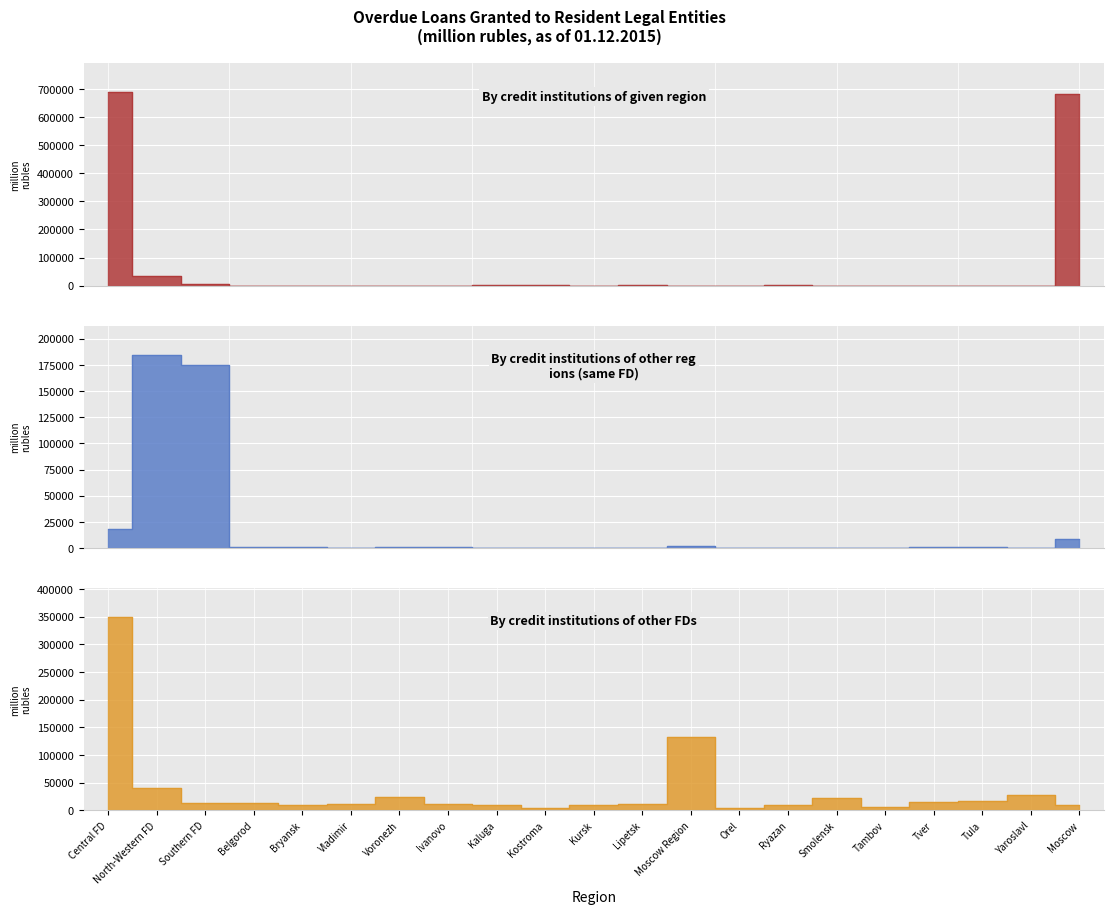

What is the sum of the By credit institutions of given region values at Voronezh and Orel?

1